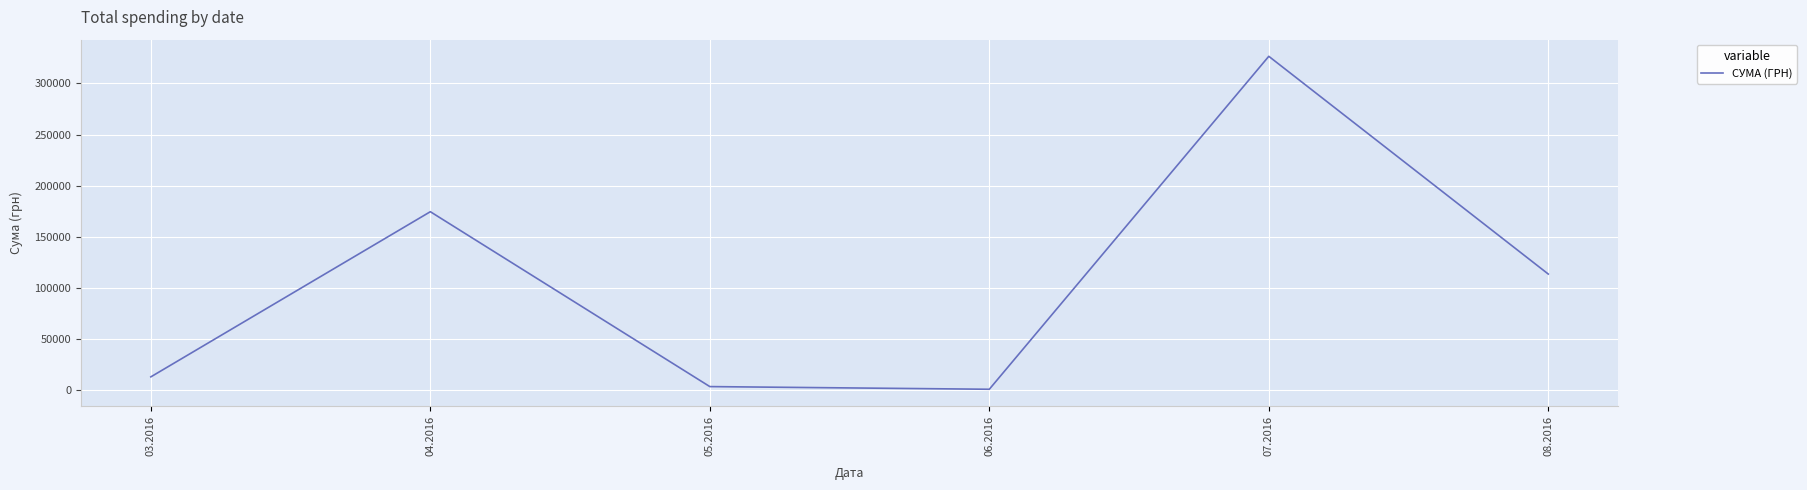

Approximately how many times larger is the value at 08.2016 compared to 07.2016?

0.3